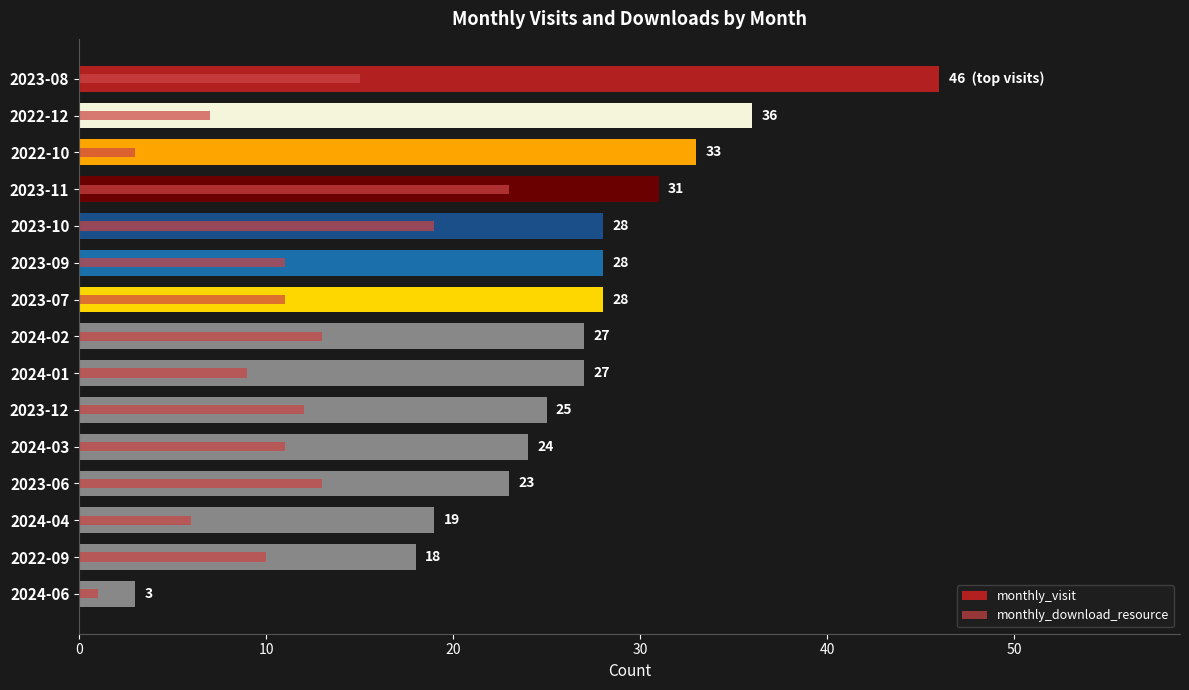

What is the spread (max minus min) of values at 10?

29